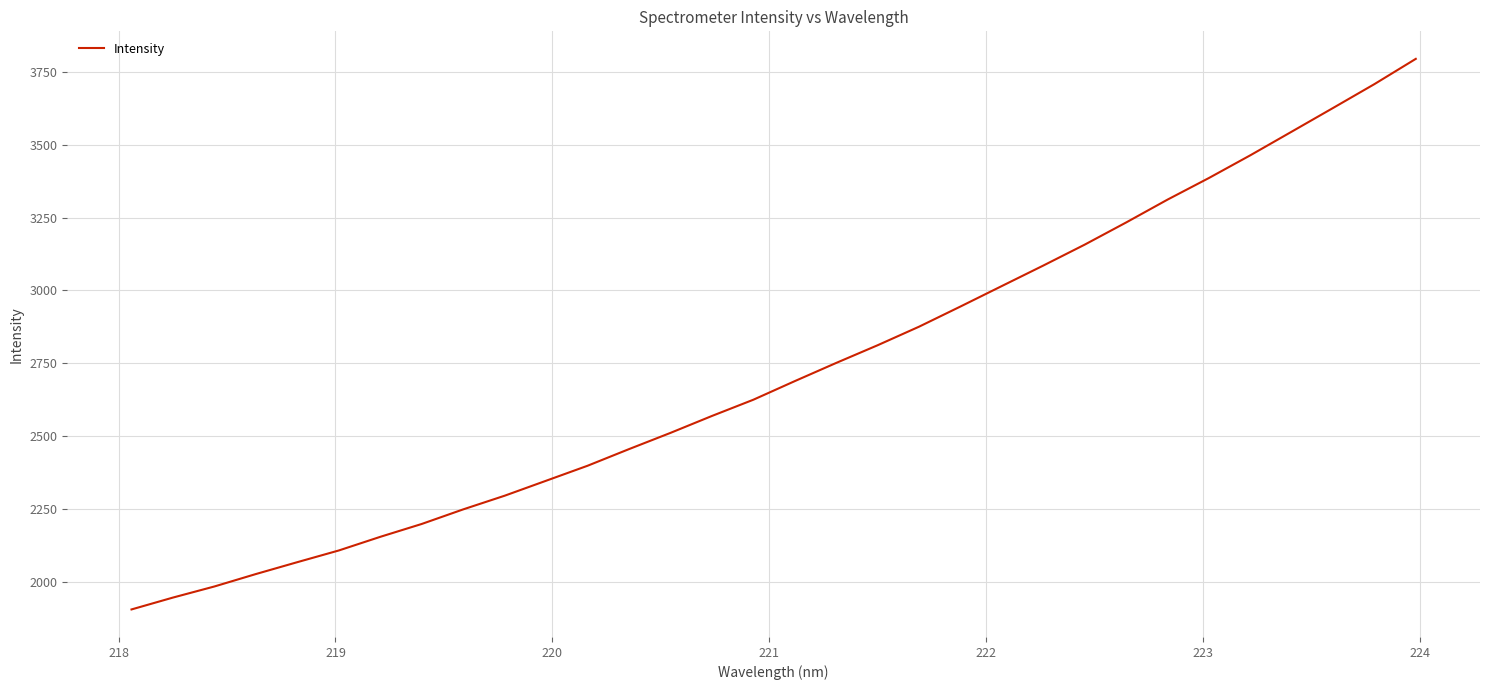

What is the maximum value shown in the chart?

3794.7